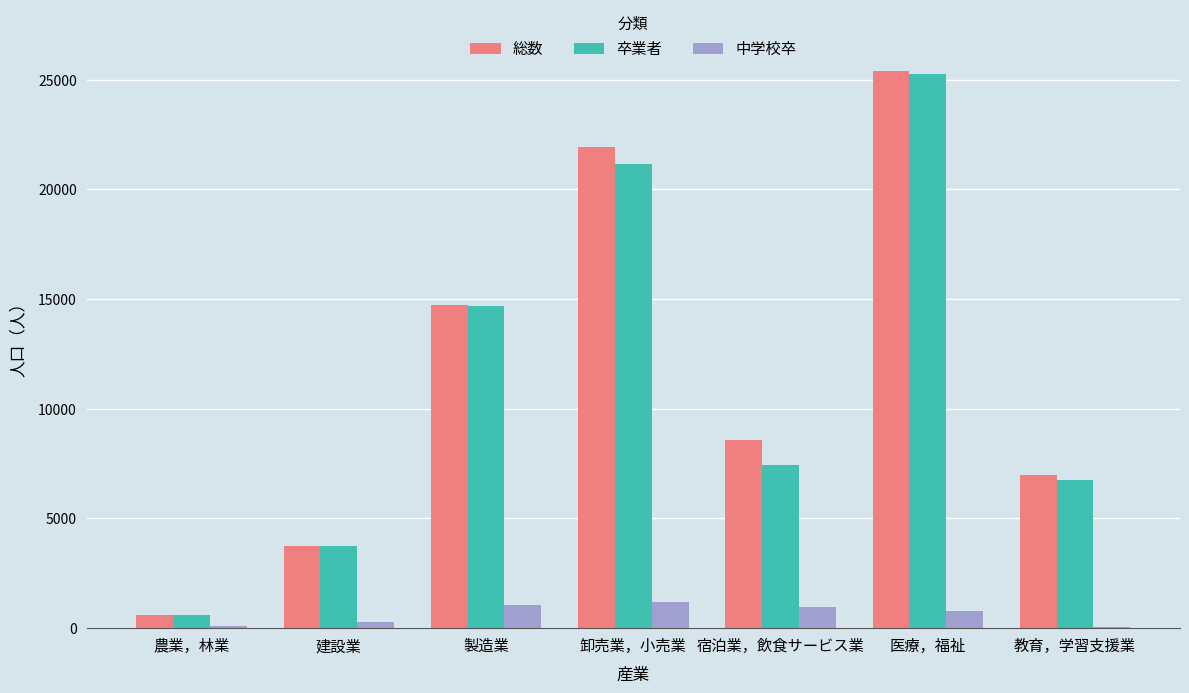

What is the maximum value shown in the chart?

25403